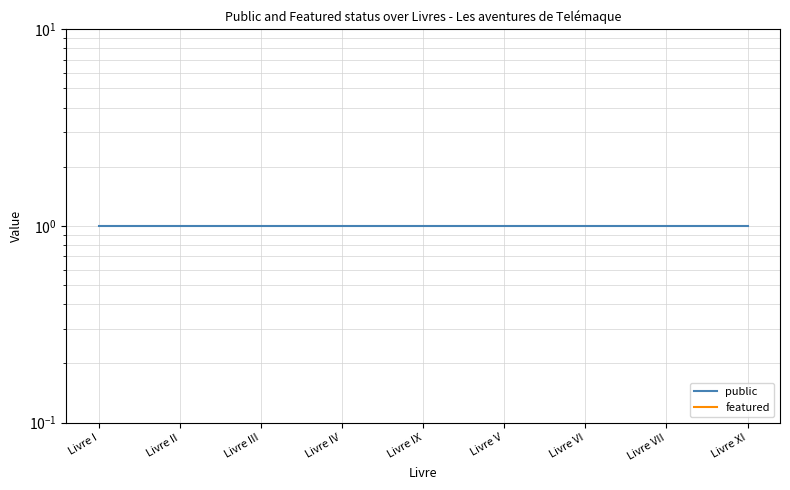

What are all the series names shown in the legend?

public, featured